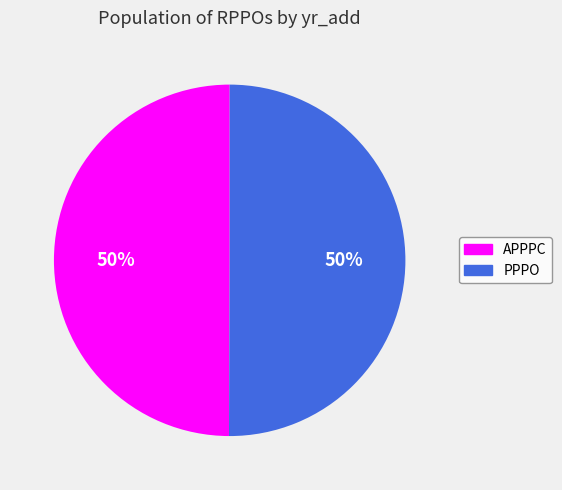

Count the number of slices in the pie.

2